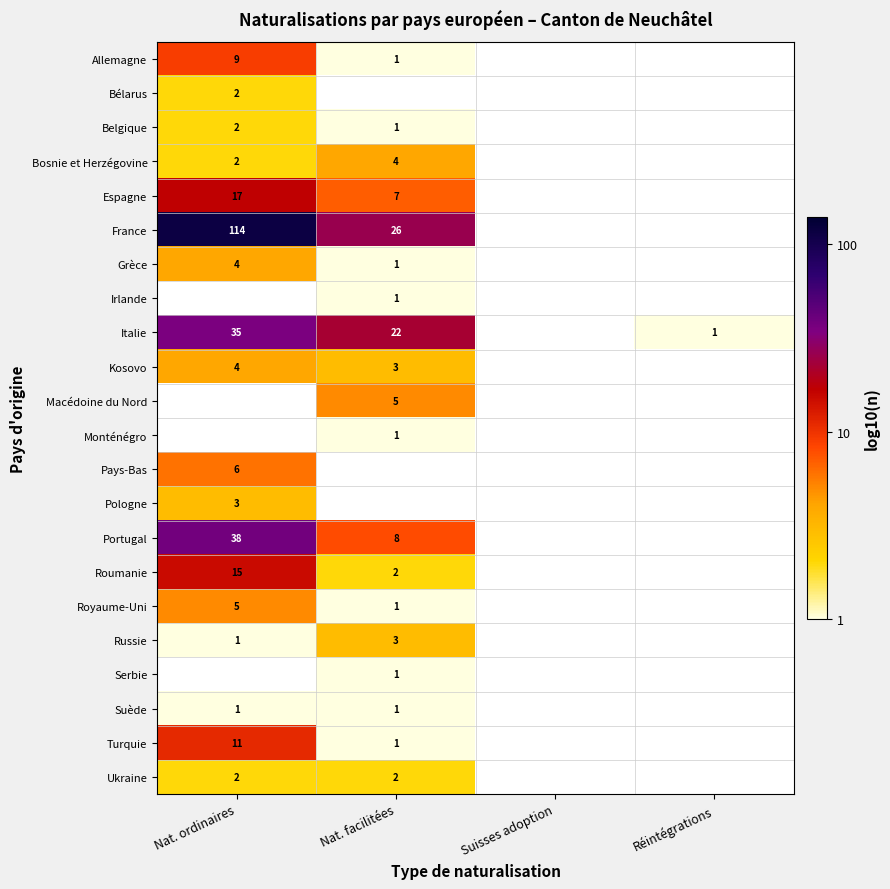

How many series are shown in this chart?

22